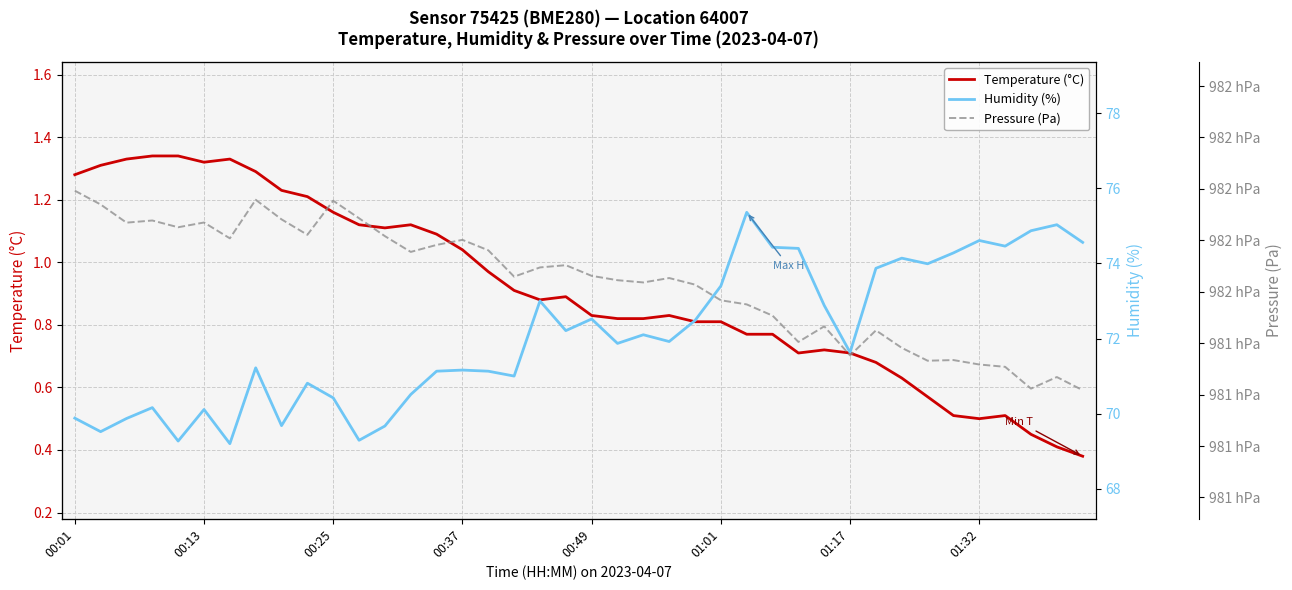

What is the minimum value shown in the chart?

0.4